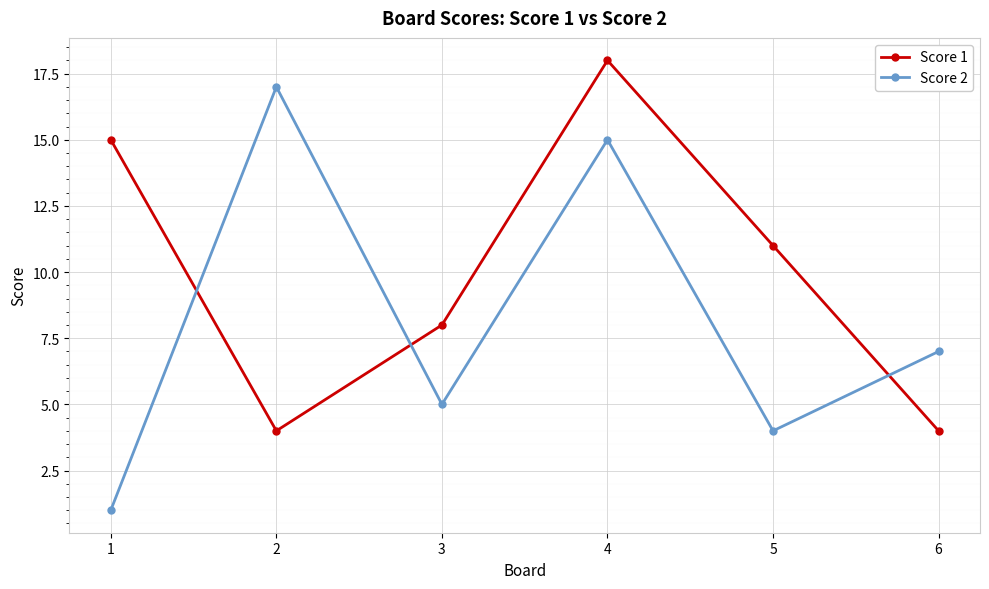

Reading left to right, transcribe all the data shown in this chart.

Score 1: 1=15	2=4	3=8	4=18	5=11	6=4
Score 2: 1=1	2=17	3=5	4=15	5=4	6=7